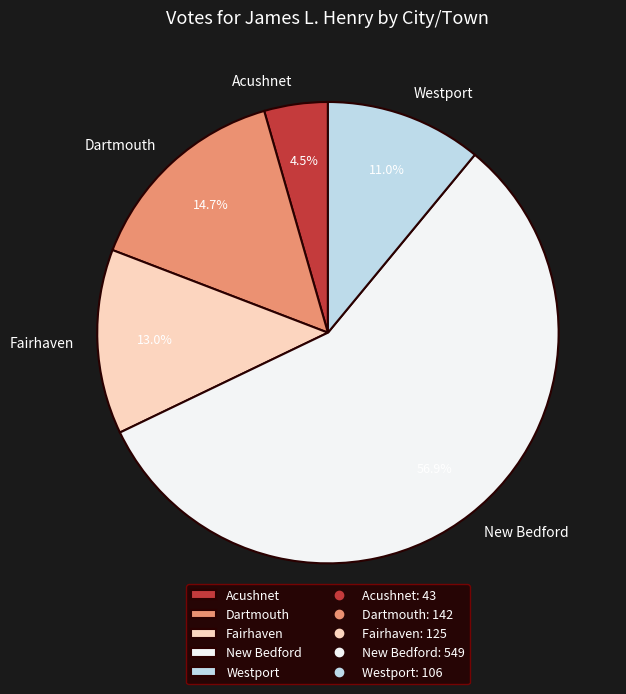

Is it true that New Bedford is 57% of the pie?

True